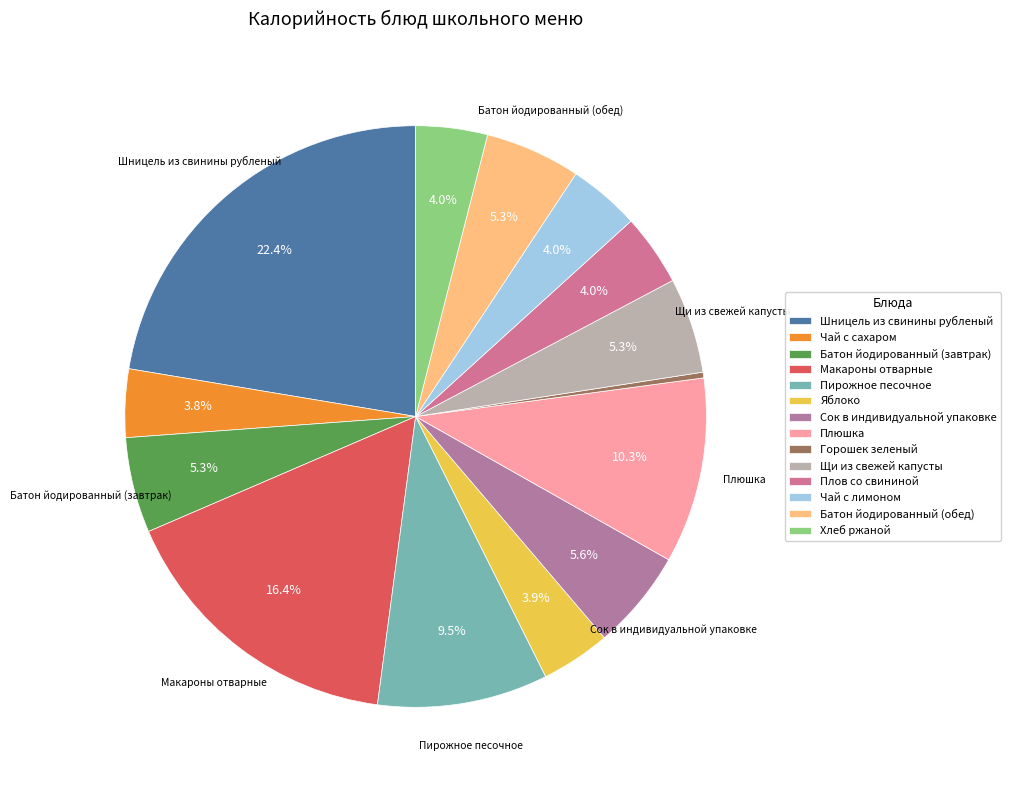

What percentage is the Щи из свежей капусты slice, to the nearest percent?

5%